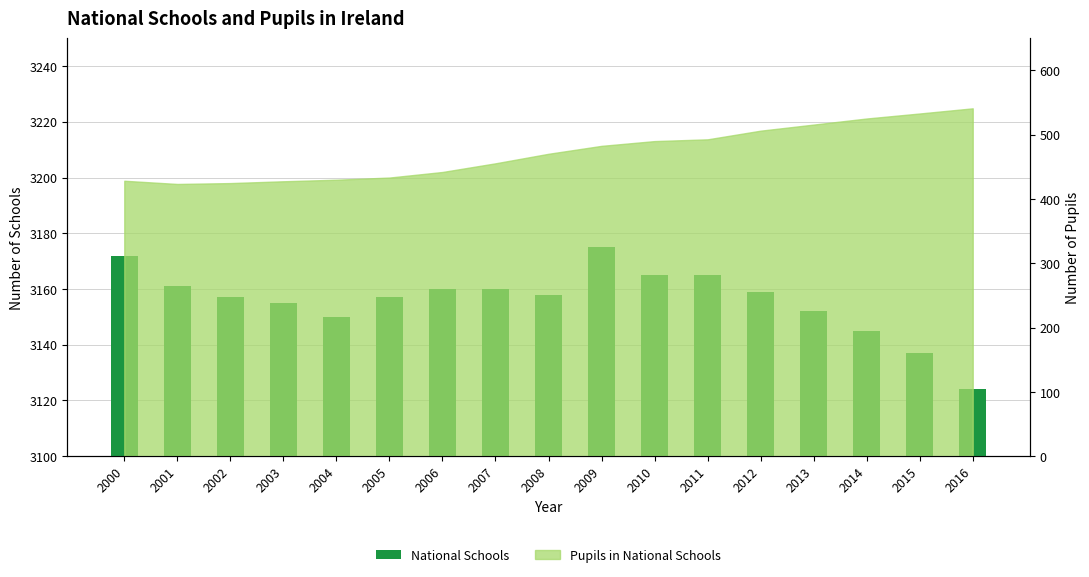

What is the sum of all values?

53652